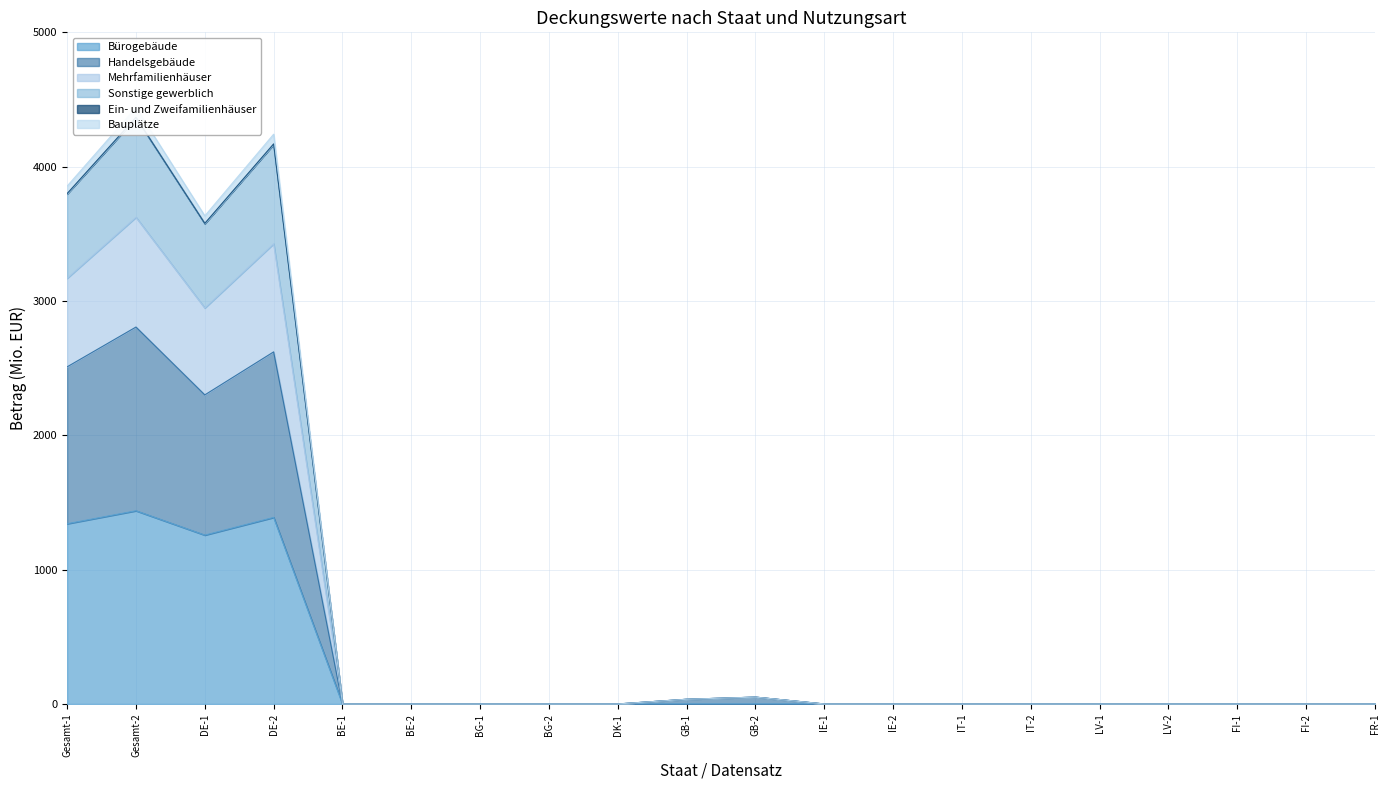

Where is Bürogebäude nearest to the value 719?

DE-1